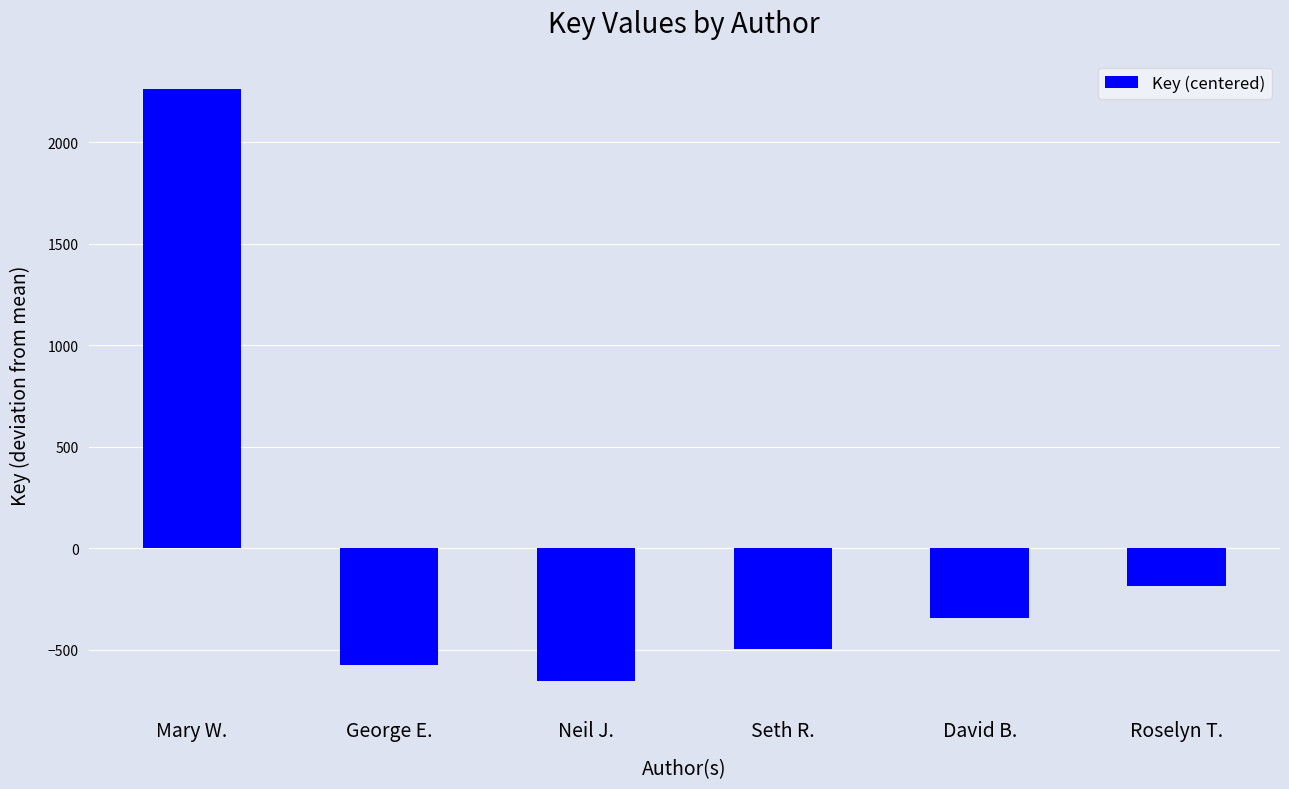

The value at Seth R. is -498.8. True or false?

True